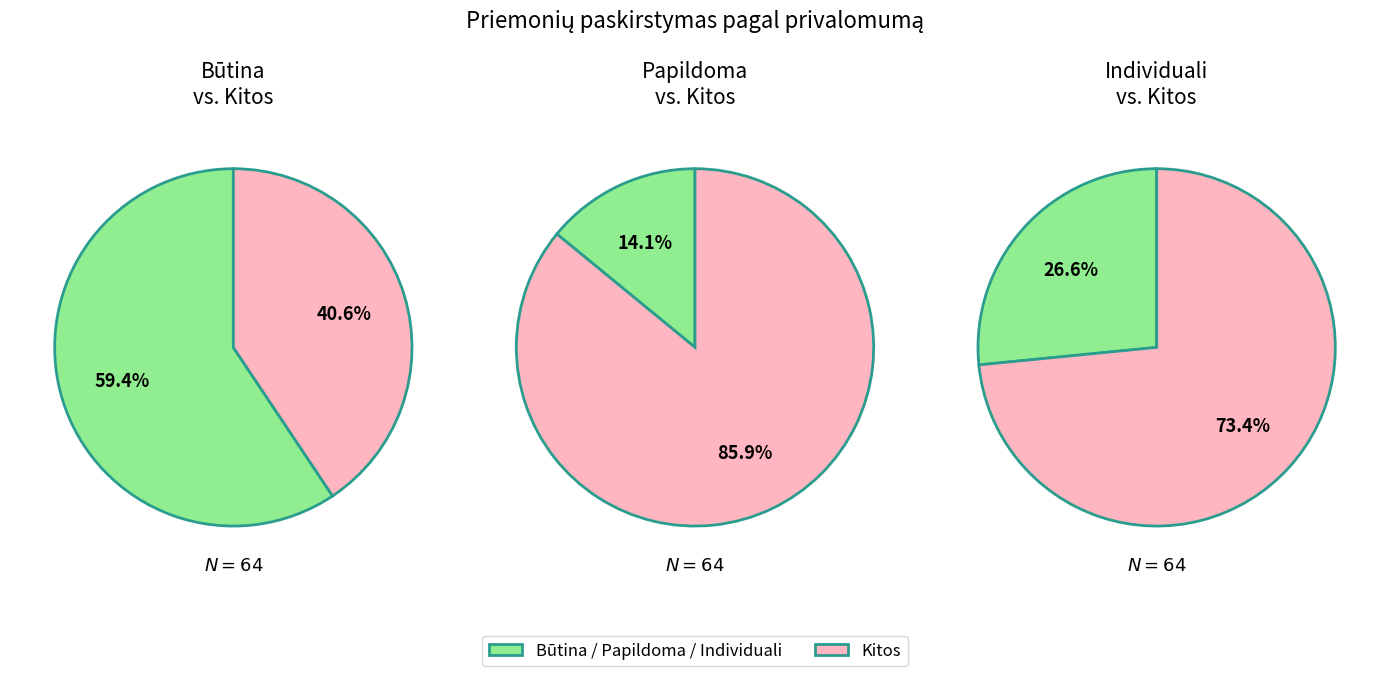

The Būtina slice represents 66% of the pie. True or false?

False